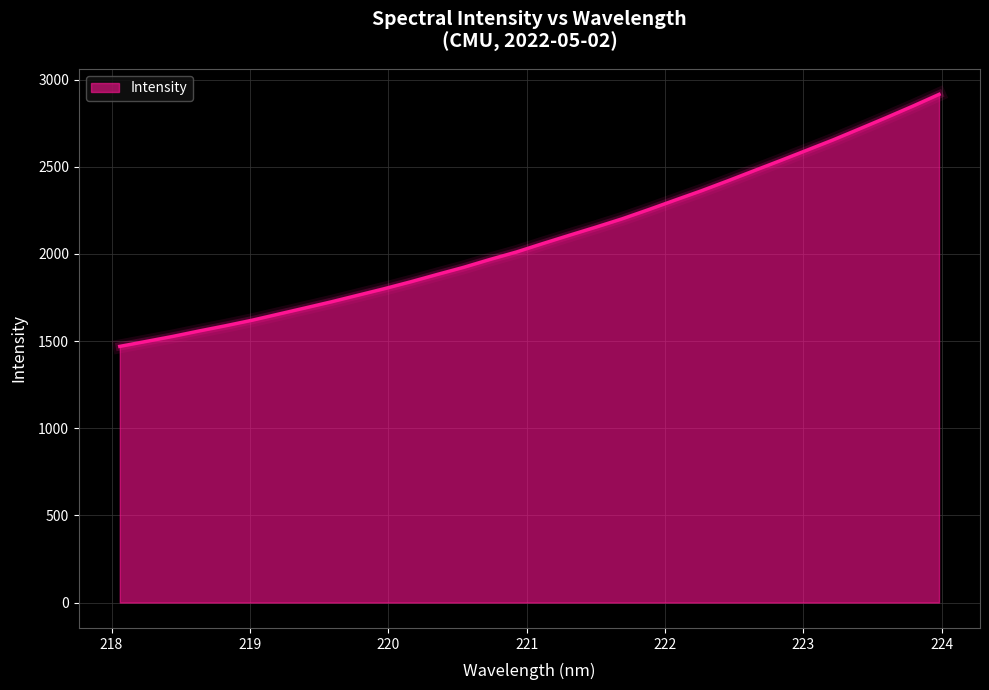

What is the greatest value displayed?

2915.2